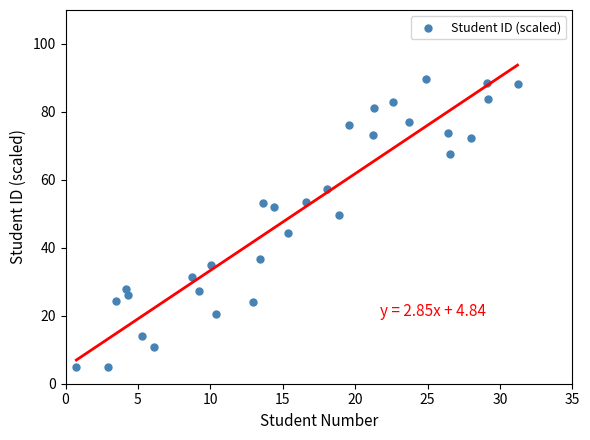

What is the range of Y values (max minus min)?

84.7